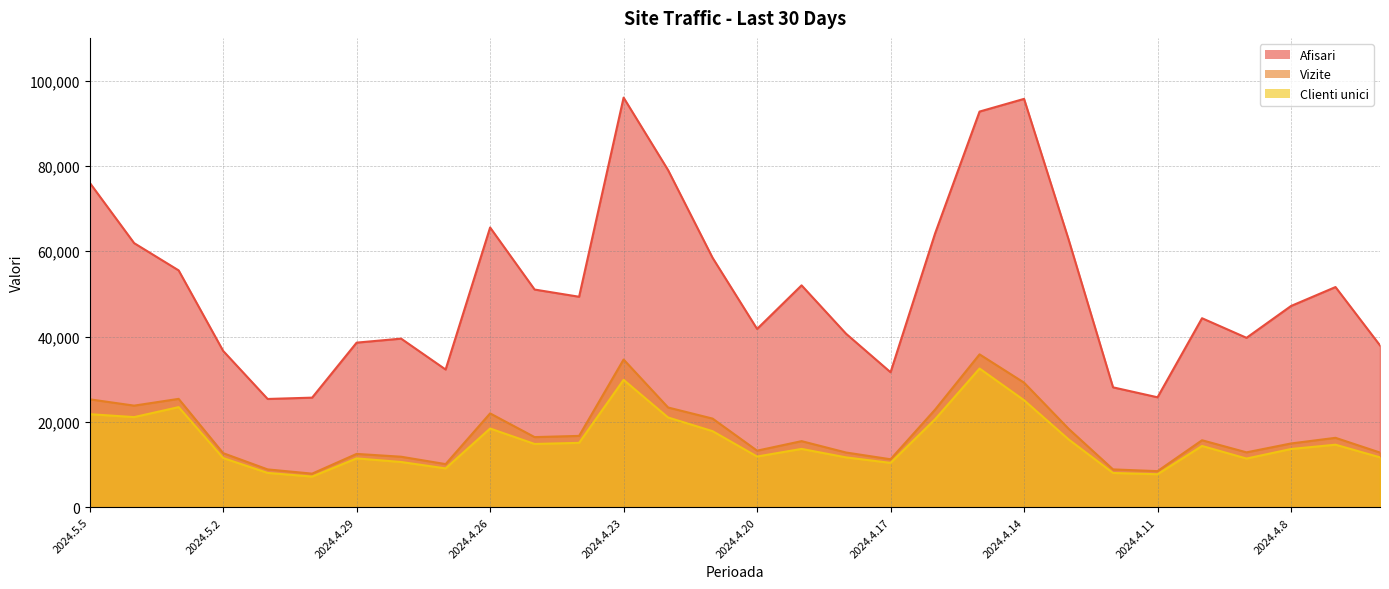

How many interior local valleys does the Clienti unici series have?

8